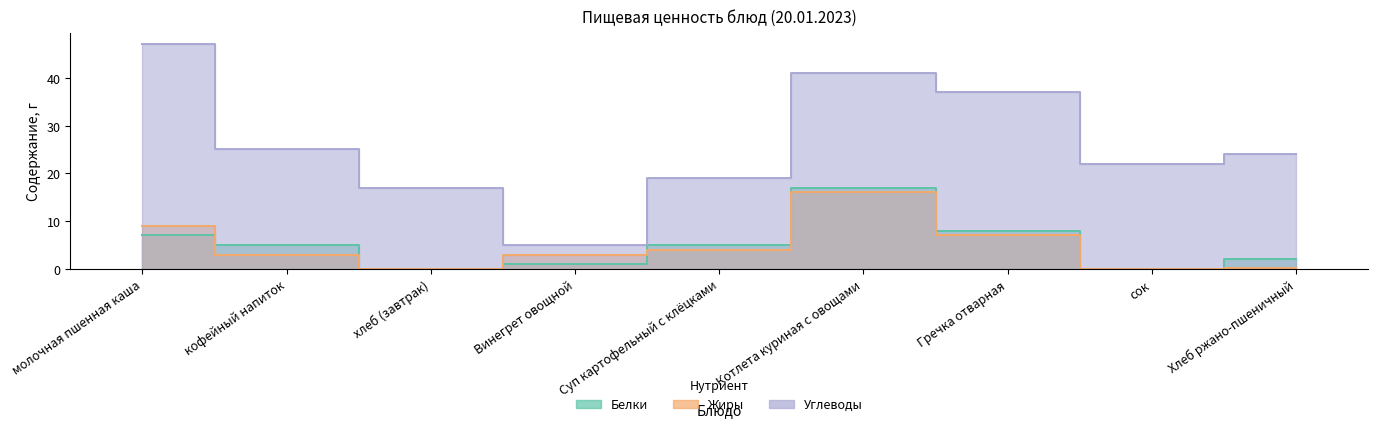

Does the chart have visible grid lines?

No